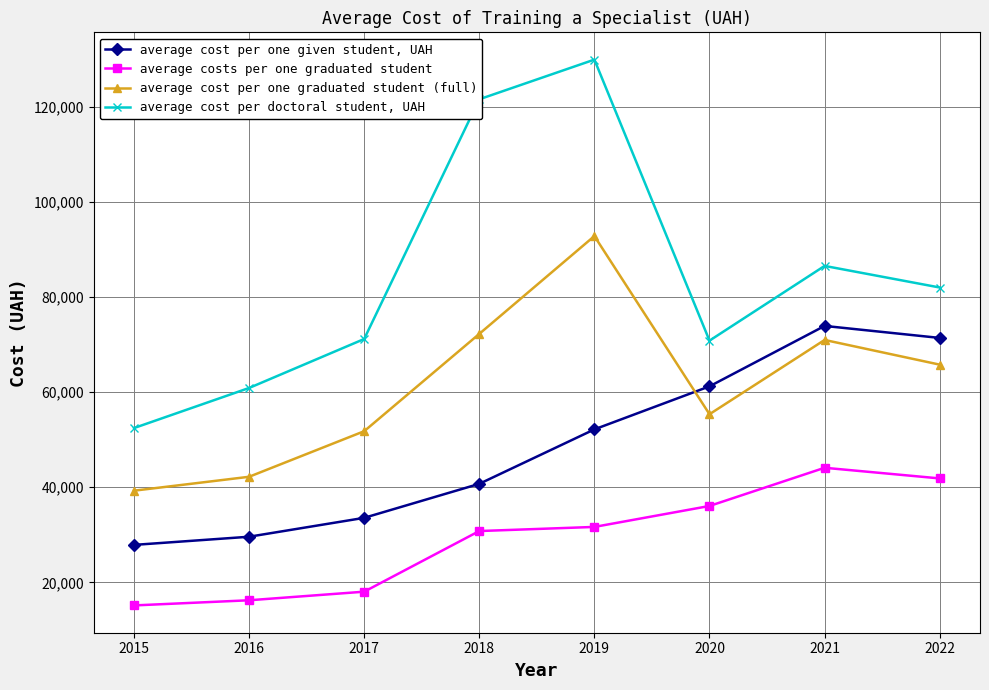

True or false: average cost per one graduated student (full) and average cost per one given student, UAH cross at least once.

True